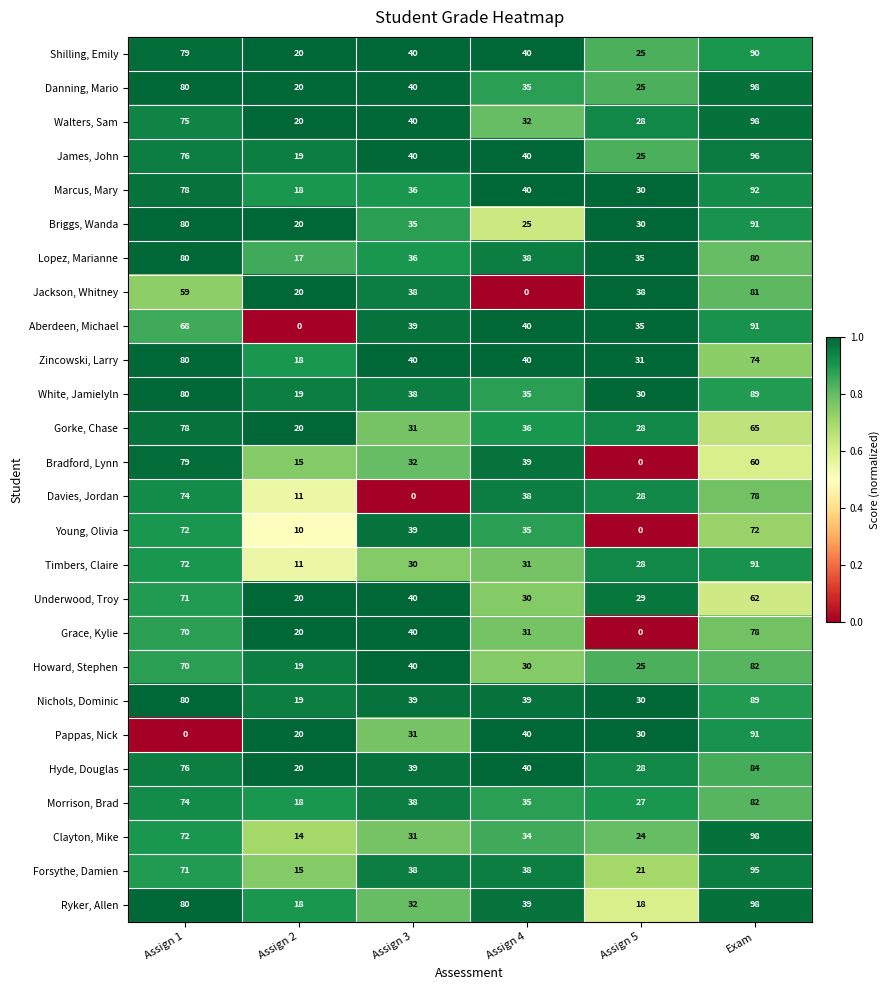

Where is Clayton, Mike nearest to the value 56?

Assign 1